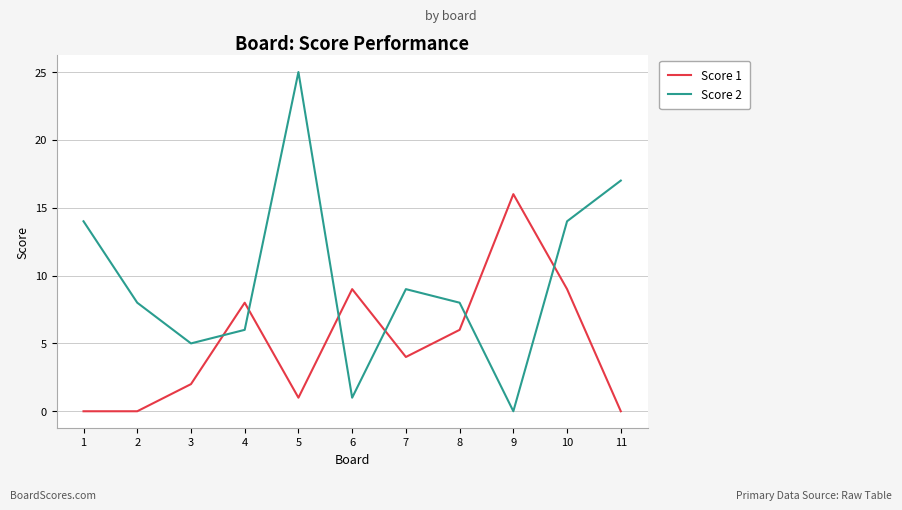

True or false: Score 2 has a value of 33 at 5.

False